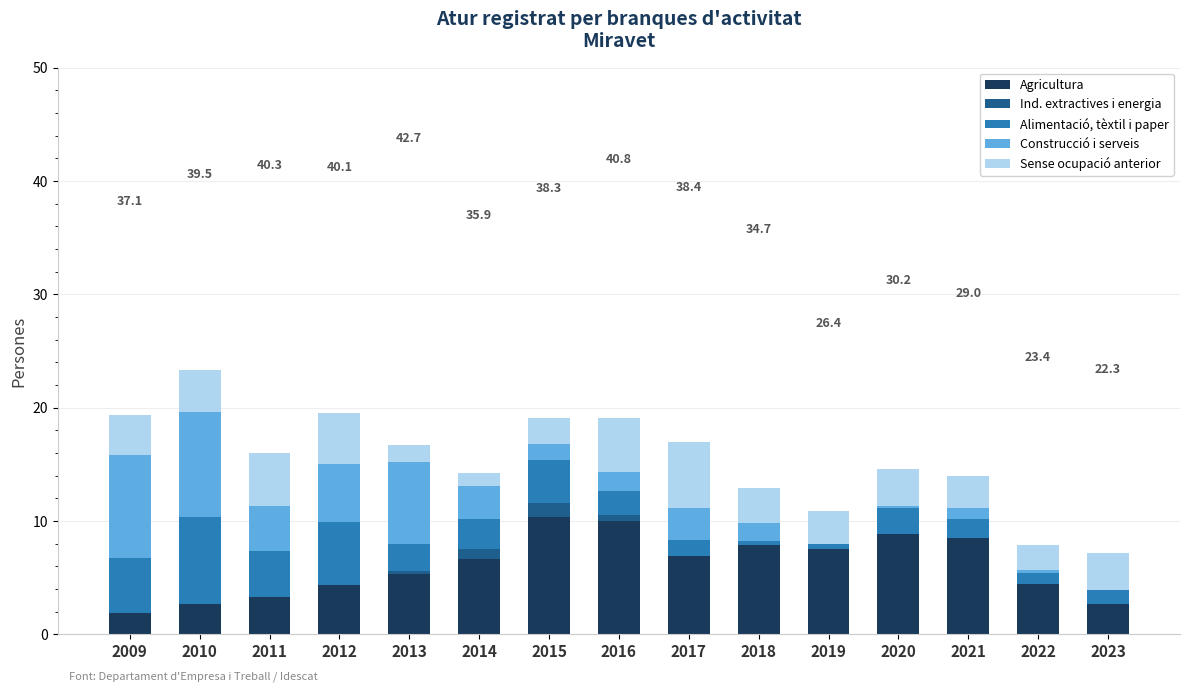

How many series are shown in this chart?

5